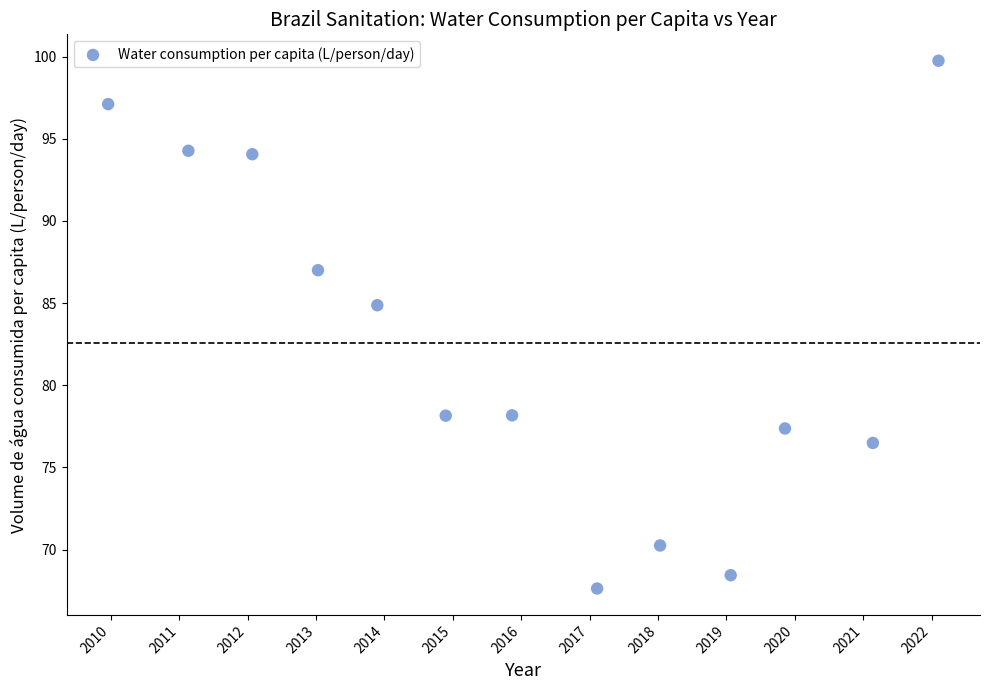

What Y value in the scatter plot is closest to 83?

84.9